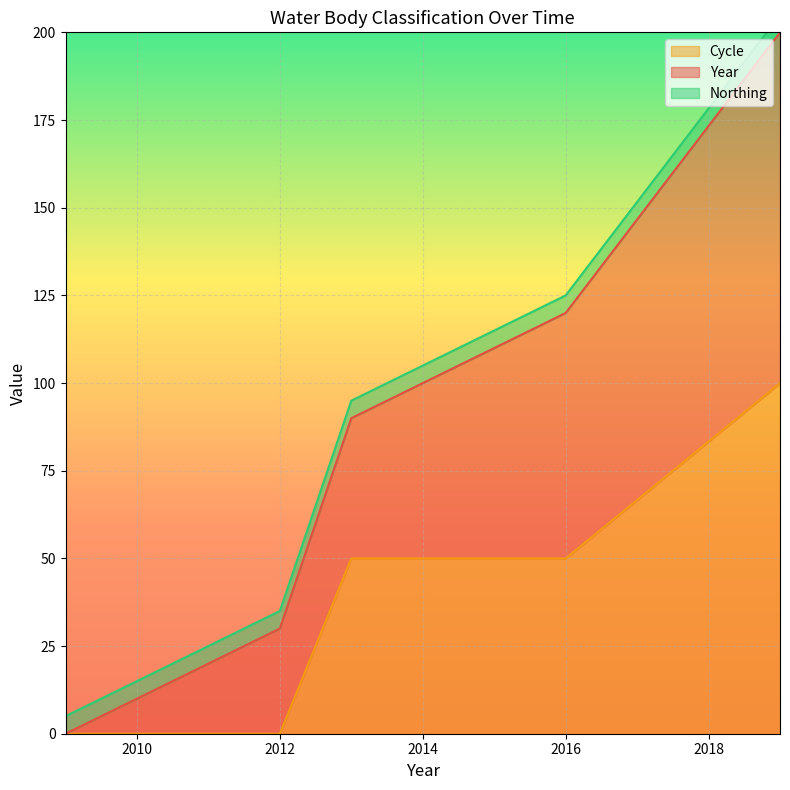

The value of Cycle at 2009 is -41.6. True or false?

False